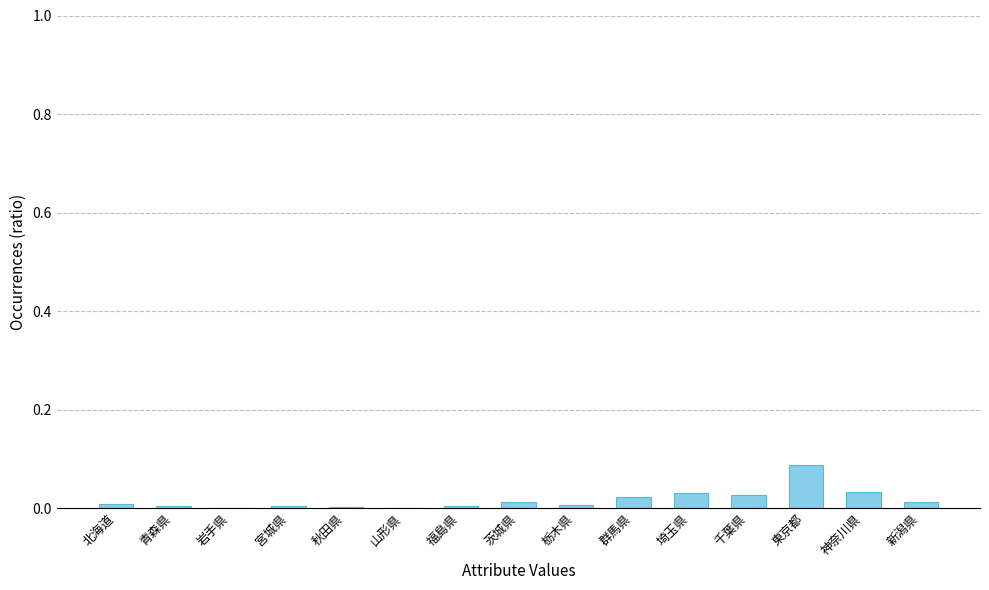

Which label corresponds to the largest value in the chart?

東京都